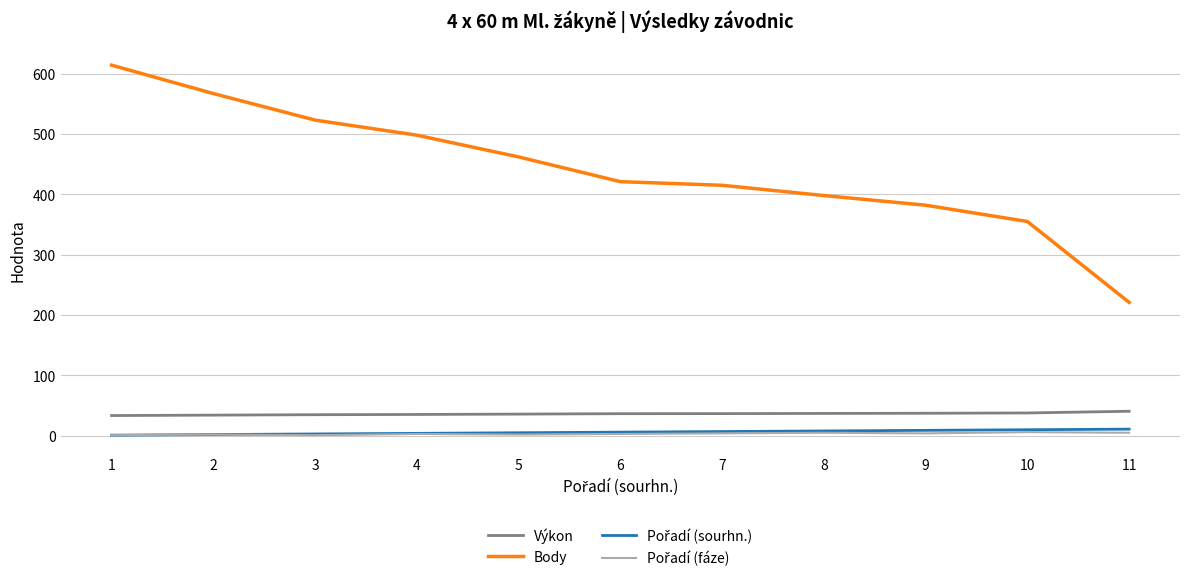

True or false: Výkon and Body cross at least once.

False